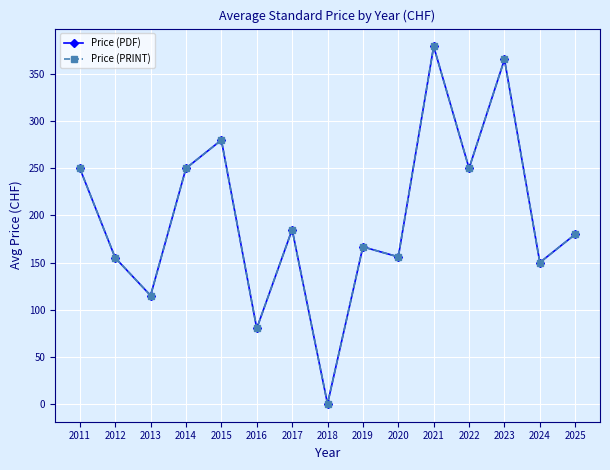

True or false: Price (PDF) and Price (PRINT) cross at least once.

False